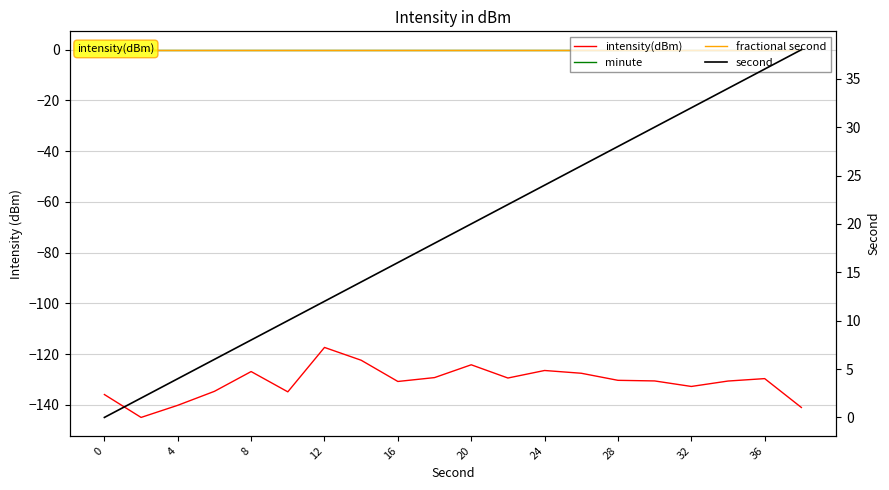

What is the label of the 8th point from the left?

28